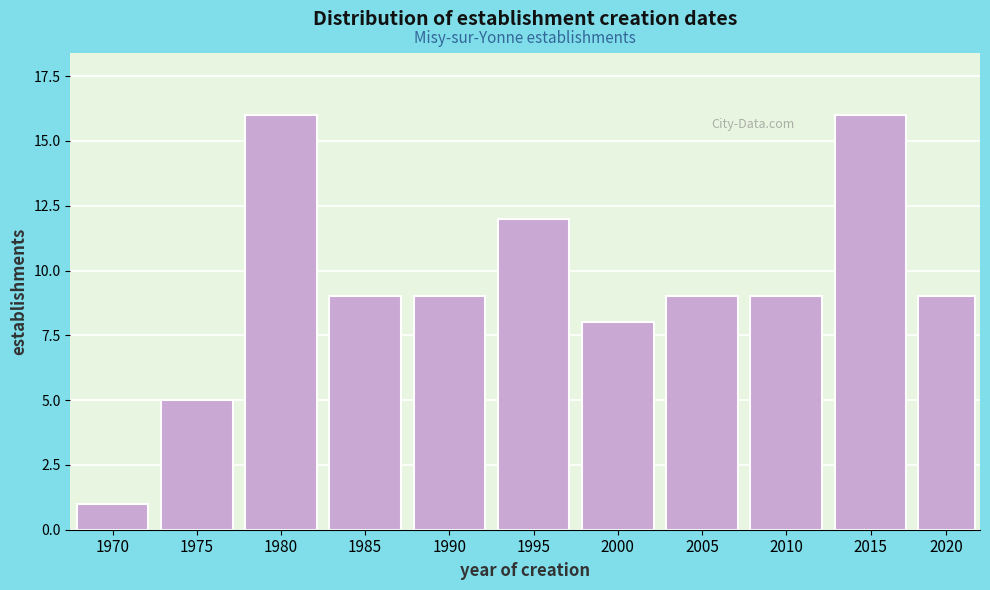

Reading left to right, what are all the values shown in this chart?

1970=1	1975=5	1980=16	1985=9	1990=9	1995=12	2000=8	2005=9	2010=9	2015=16	2020=9